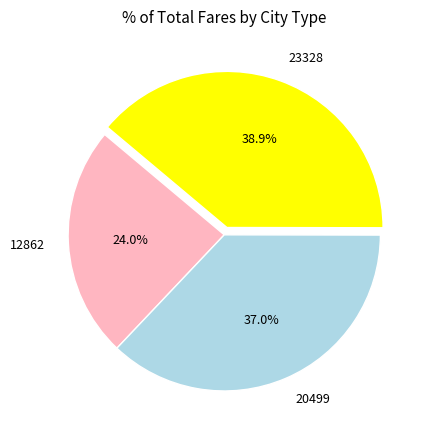

Does 23328 represent more than half of the total?

No